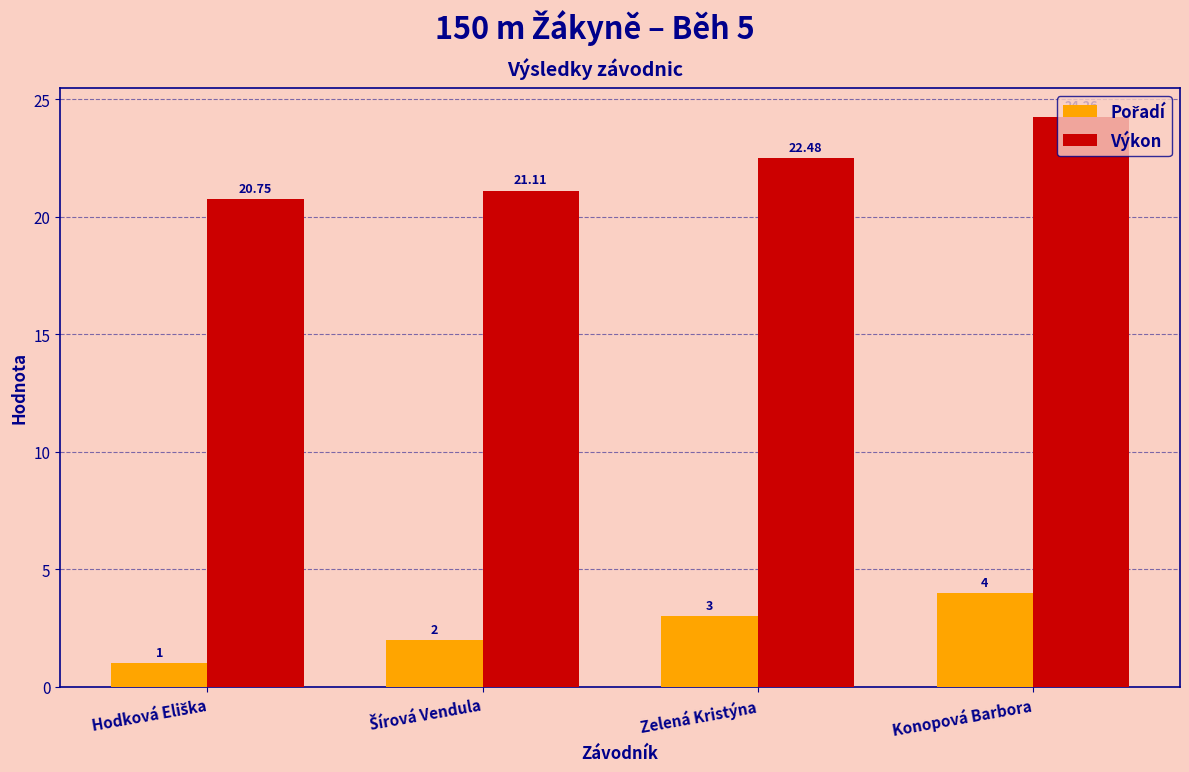

How many bars are there in total?

8